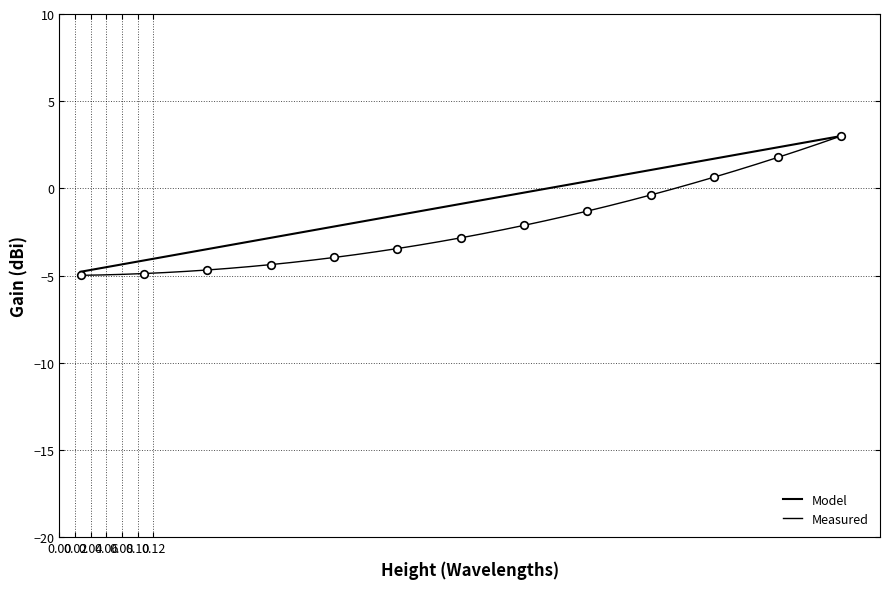

Is this an area chart (filled region under the line)?

No